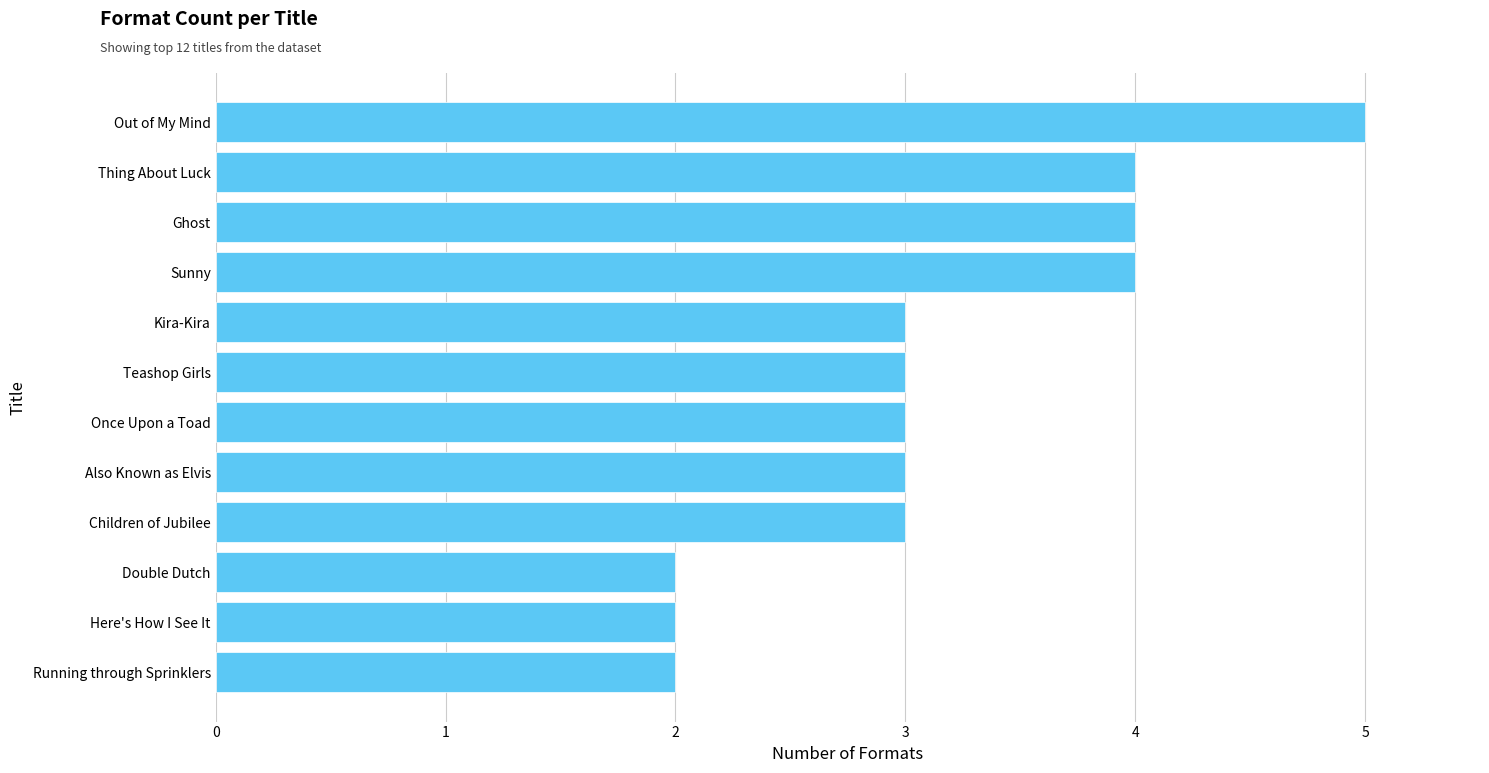

Reading top to bottom, what are all the values shown in this chart?

5	4	4	4	3	3	3	3	3	2	2	2